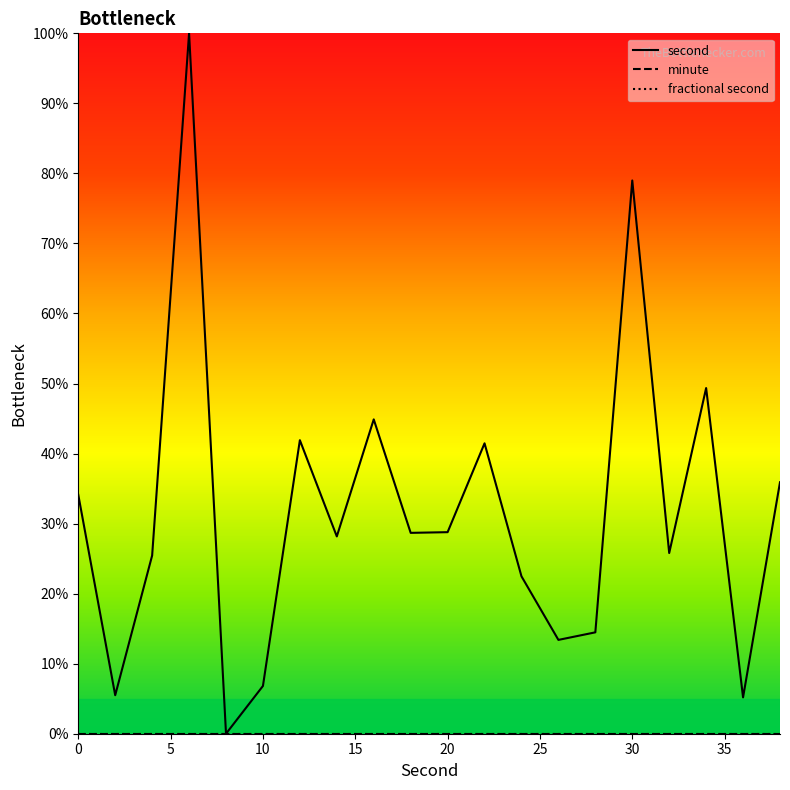

Which has a higher value, 25 or 35?

35